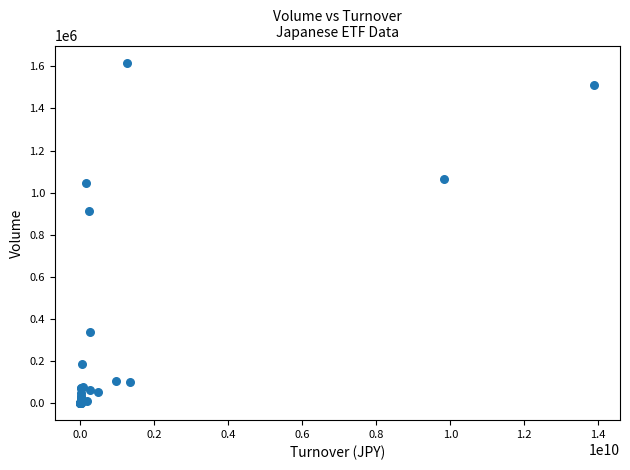

What Y value in the scatter plot is closest to 809130?

914200